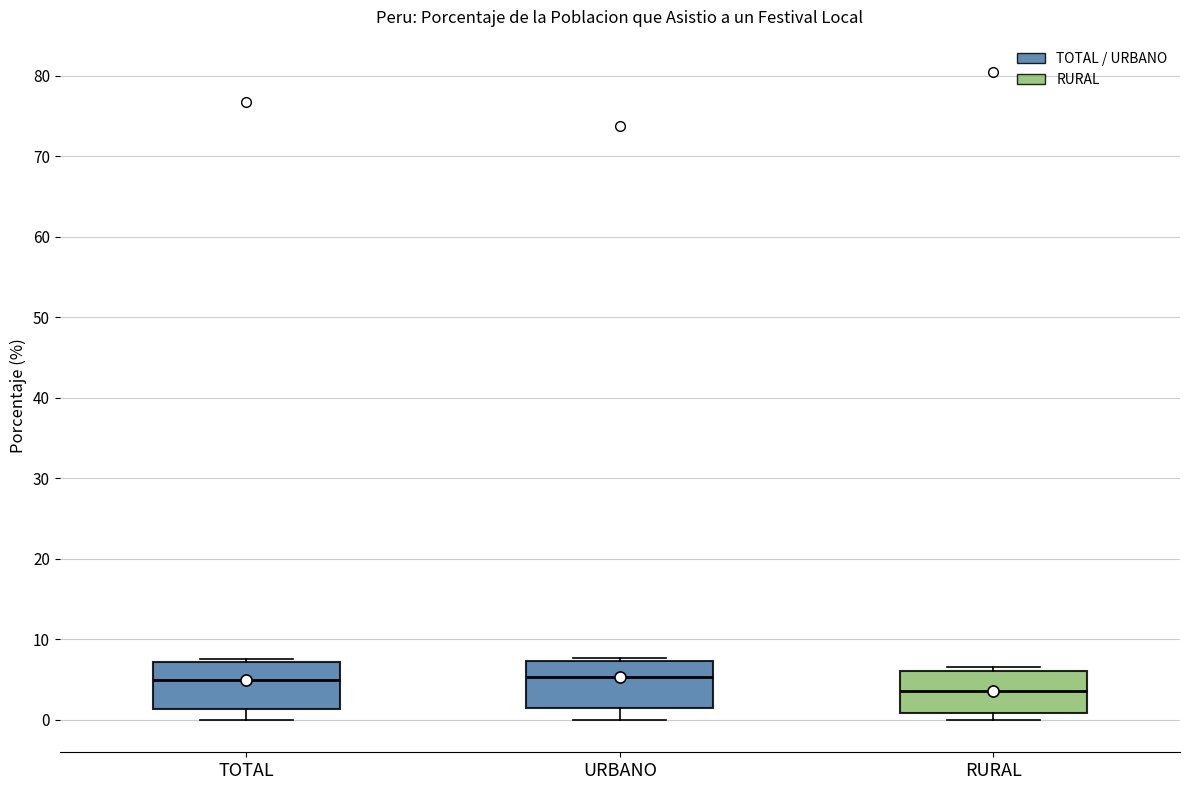

Reading left to right, transcribe this box plot: for each box, give where its median line is, the range the box spans, and where its two whiskers end, as read against the y-axis. The values are not printed on the chart, so give them approximately, as read against the axis.

TOTAL: median 5, box 1 to 7, whiskers 0 to 8
URBANO: median 5, box 1 to 7, whiskers 0 to 8
RURAL: median 4, box 1 to 6, whiskers 0 to 7